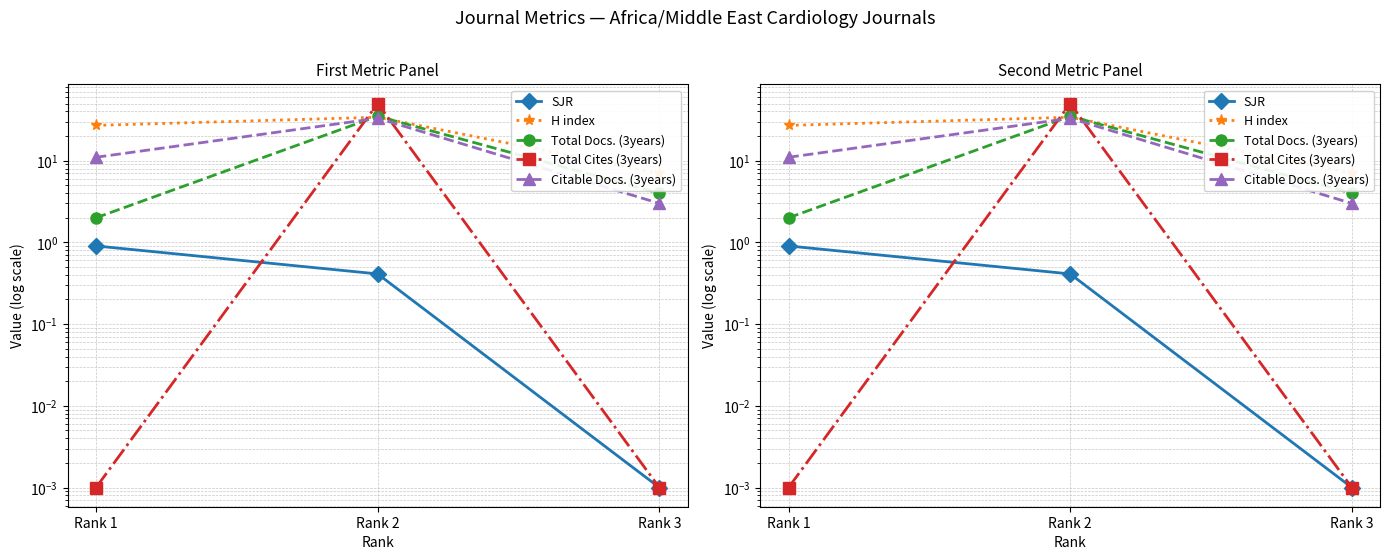

Reading left to right, extract all data points from this chart.

SJR: Rank 1=0.9	Rank 2=0.4	Rank 3=0.0
H index: Rank 1=27.0	Rank 2=34.0	Rank 3=7.0
Total Docs. (3years): Rank 1=2.0	Rank 2=35.0	Rank 3=4.0
Total Cites (3years): Rank 1=0.0	Rank 2=50.0	Rank 3=0.0
Citable Docs. (3years): Rank 1=11.0	Rank 2=33.0	Rank 3=3.0